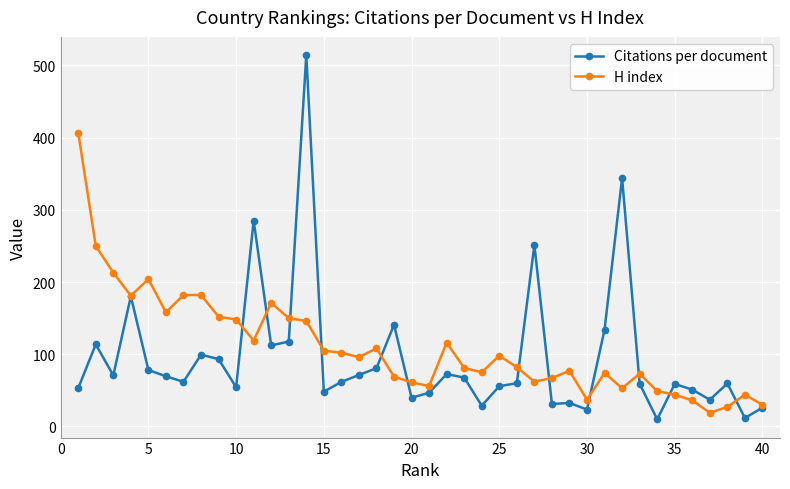

Which series has the widest spread of values?

Citations per document